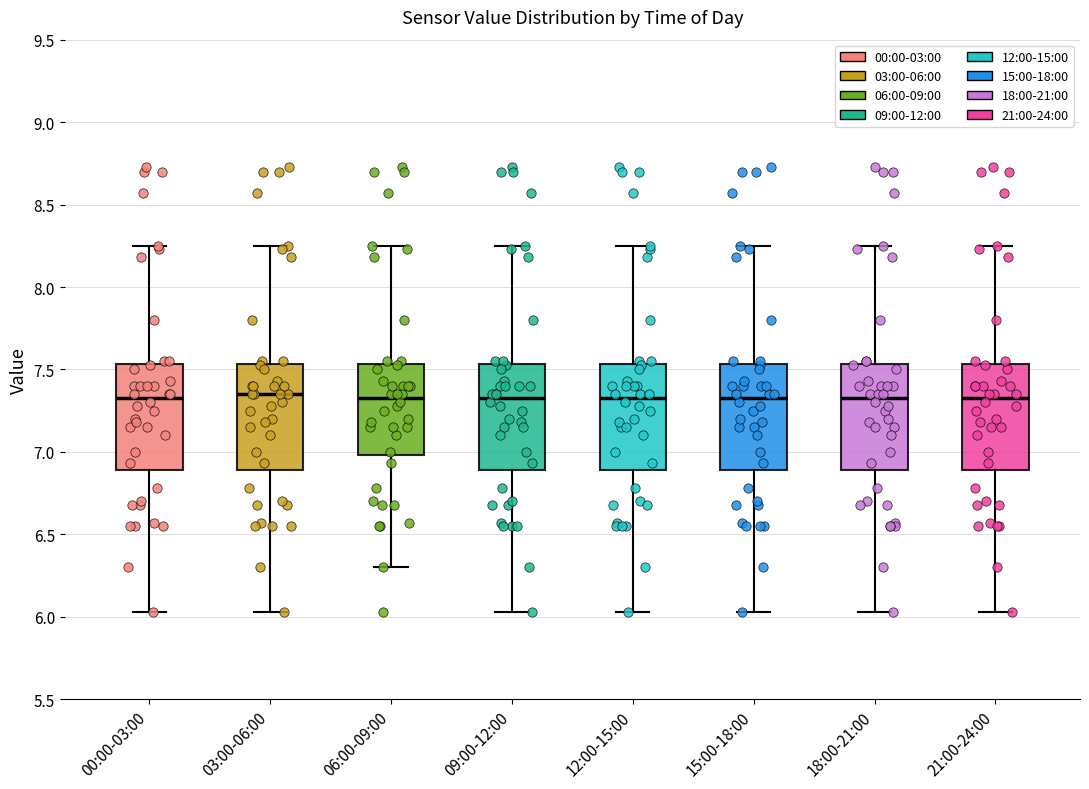

Where does the lower whisker of the box for 09:00-12:00 end on the y-axis? The values are not printed on the chart, so give them approximately, as read against the axis.

6.05